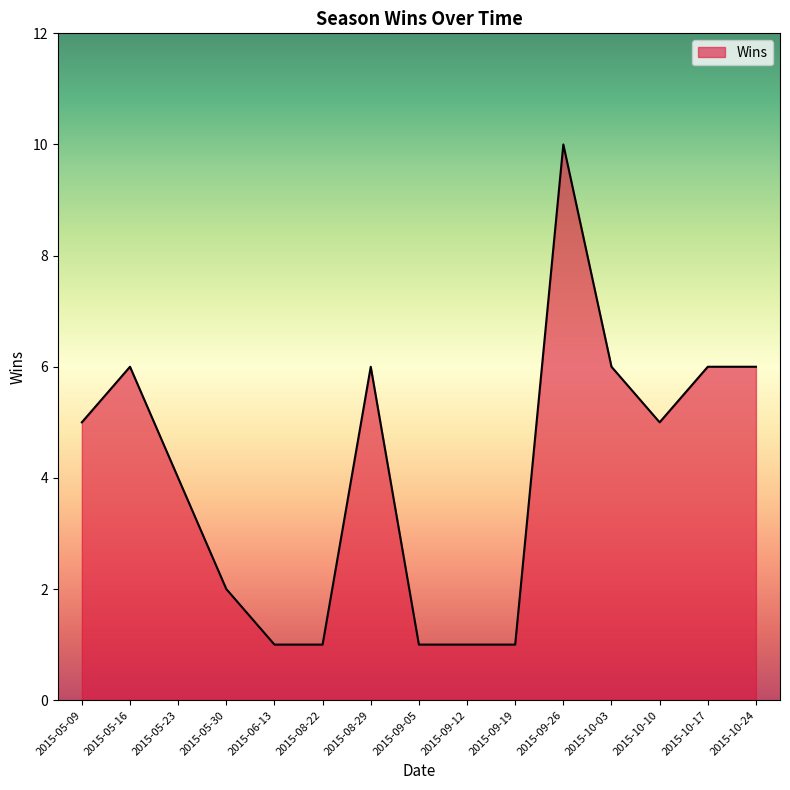

What is the difference between the values at 2015-10-24 and 2015-09-19?

5